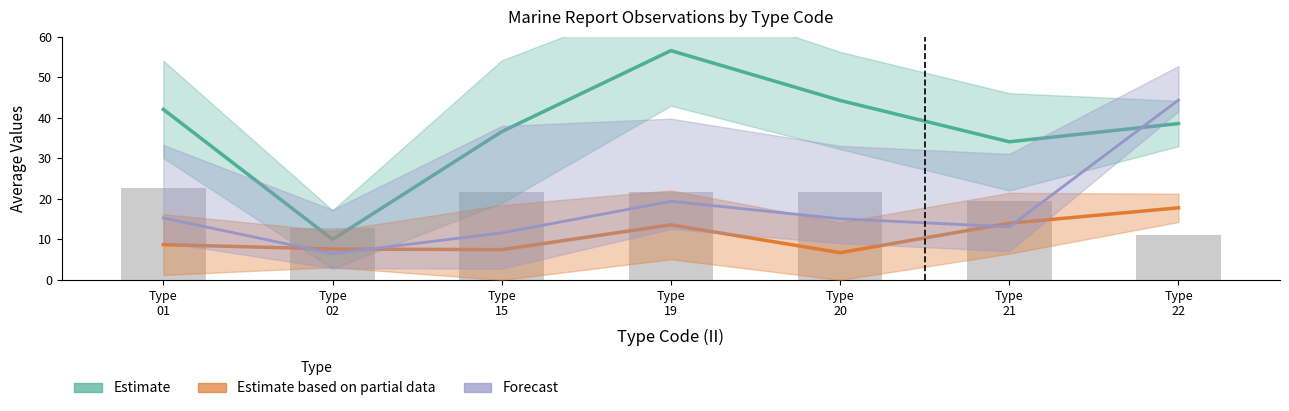

What is the minimum value shown in the chart?

6.5